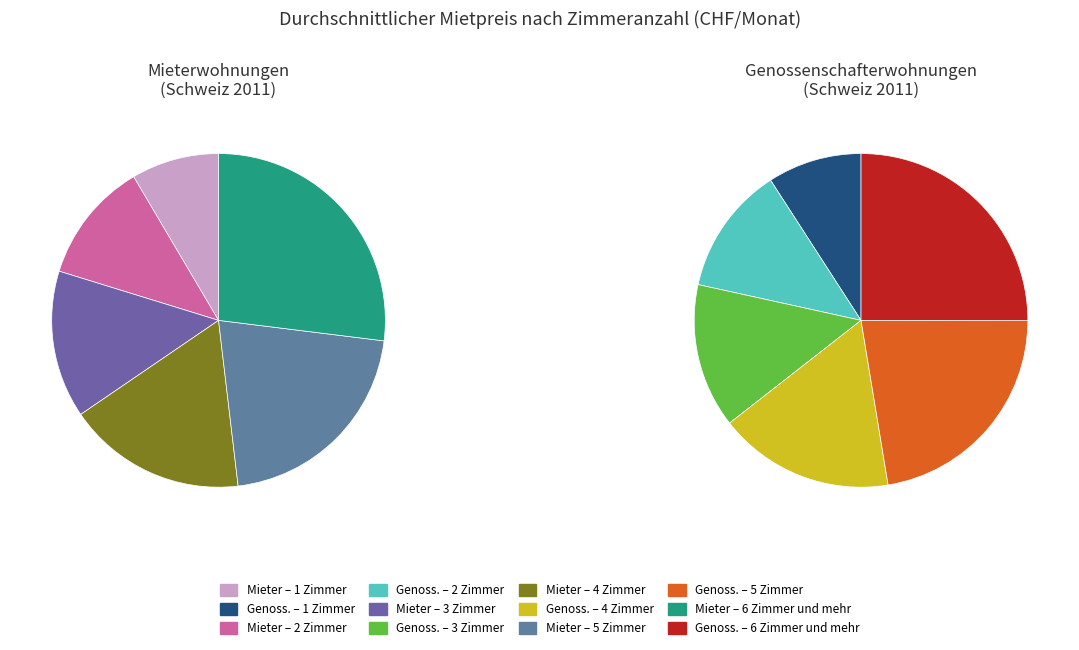

To the nearest percent, what portion does 4 Zimmer represent?

17%